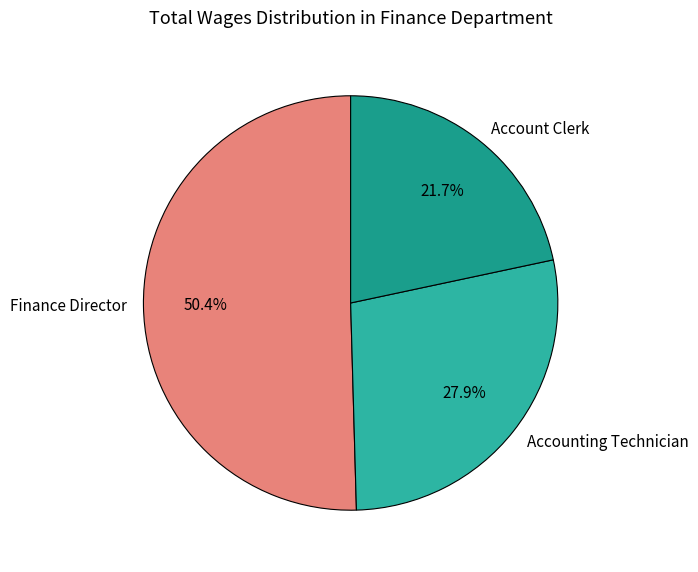

Which category has the biggest portion of the pie?

Finance Director